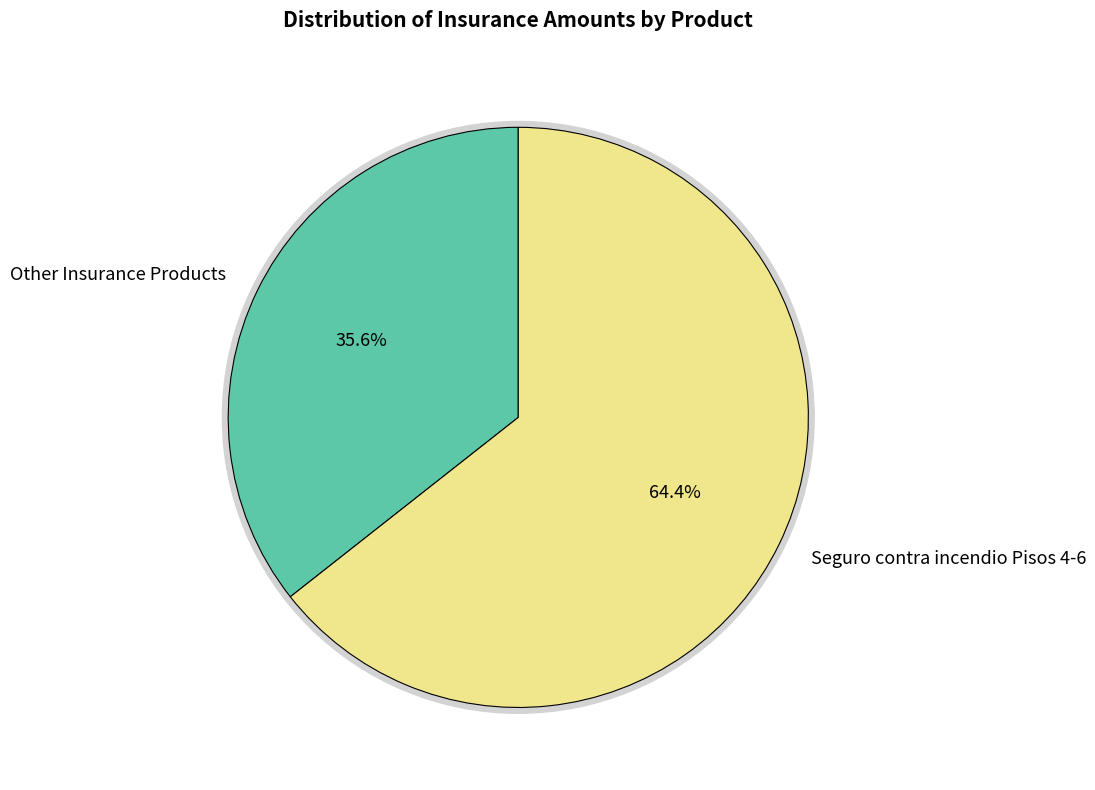

What is the largest slice in the pie chart?

Seguro contra incendio, Pisos 4°, 5°, 6